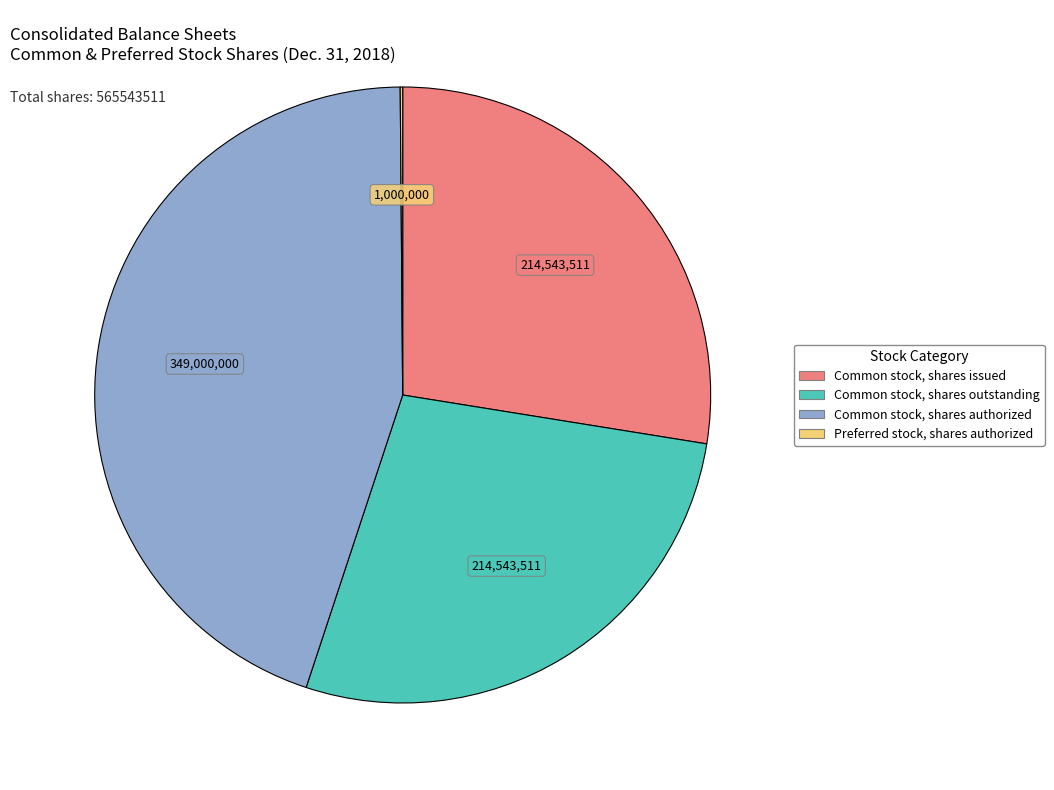

Does Common stock, shares authorized account for over 50% of the chart?

No